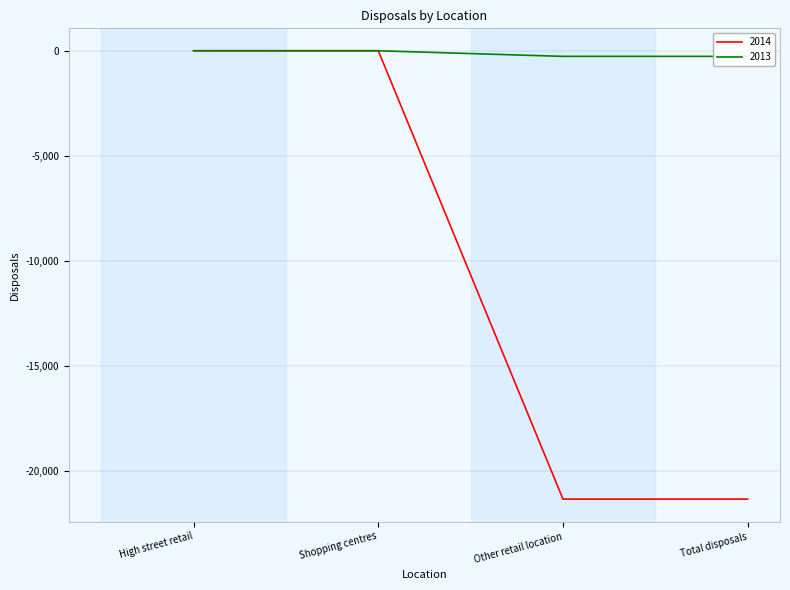

The value of 2014 at Other retail location is -423.6. True or false?

False